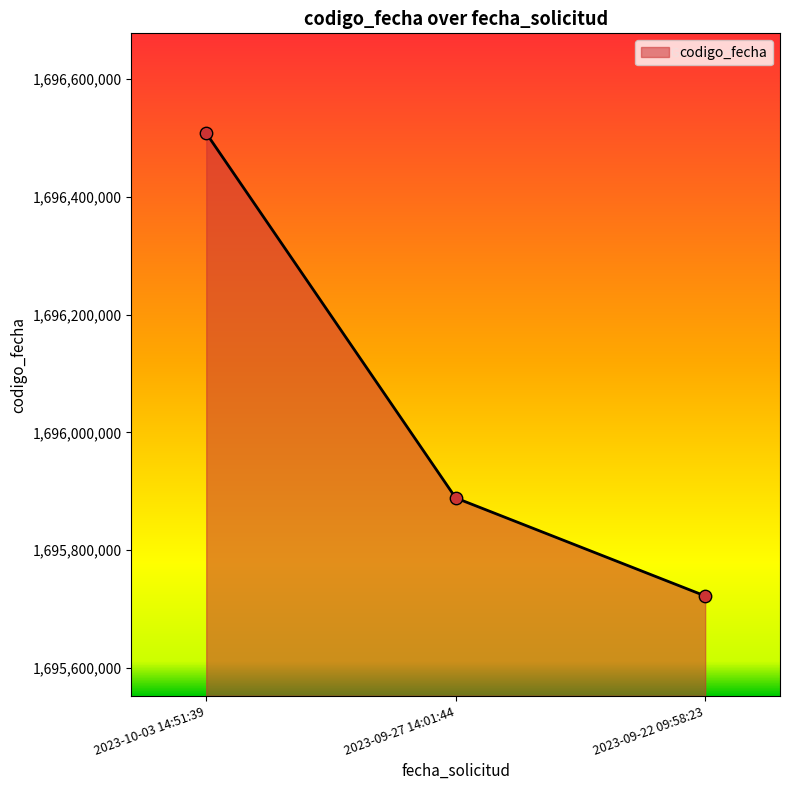

Between 2023-10-03 14:51:39 and 2023-09-27 14:01:44, which is larger?

2023-10-03 14:51:39